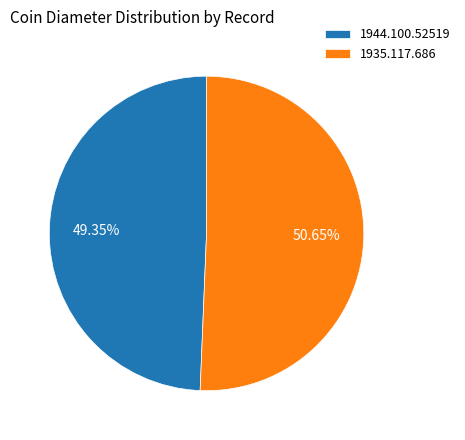

Is there any slice that represents more than half of the pie?

Yes